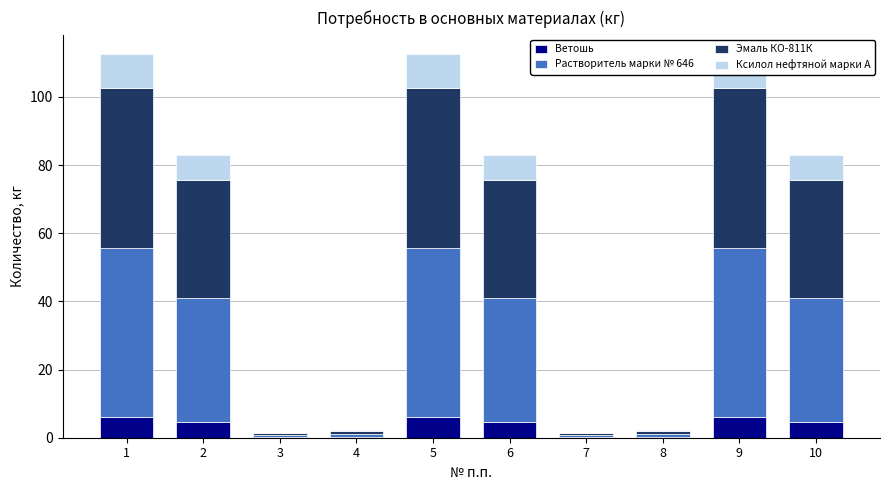

Reading left to right, what are all the values shown in this chart?

Ветошь: 6.2	4.5	0.1	0.1	6.2	4.5	0.1	0.1	6.2	4.5
Растворитель марки № 646: 49.5	36.4	0.7	1.0	49.5	36.4	0.7	1.0	49.5	36.4
Эмаль КО-811К: 47.0	34.6	0.6	1.0	47.0	34.6	0.6	1.0	47.0	34.6
Ксилол нефтяной марки А: 9.9	7.3	0.1	0.2	9.9	7.3	0.1	0.2	9.9	7.3